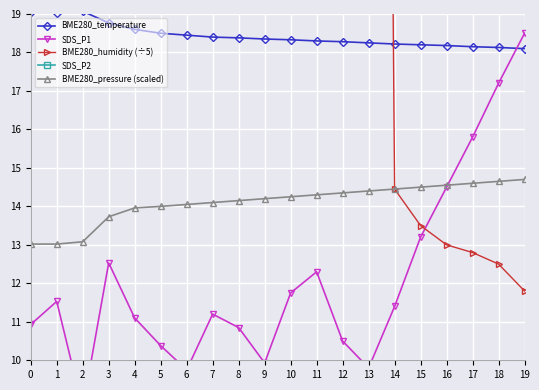

True or false: BME280_pressure (scaled) and SDS_P2 cross at least once.

False